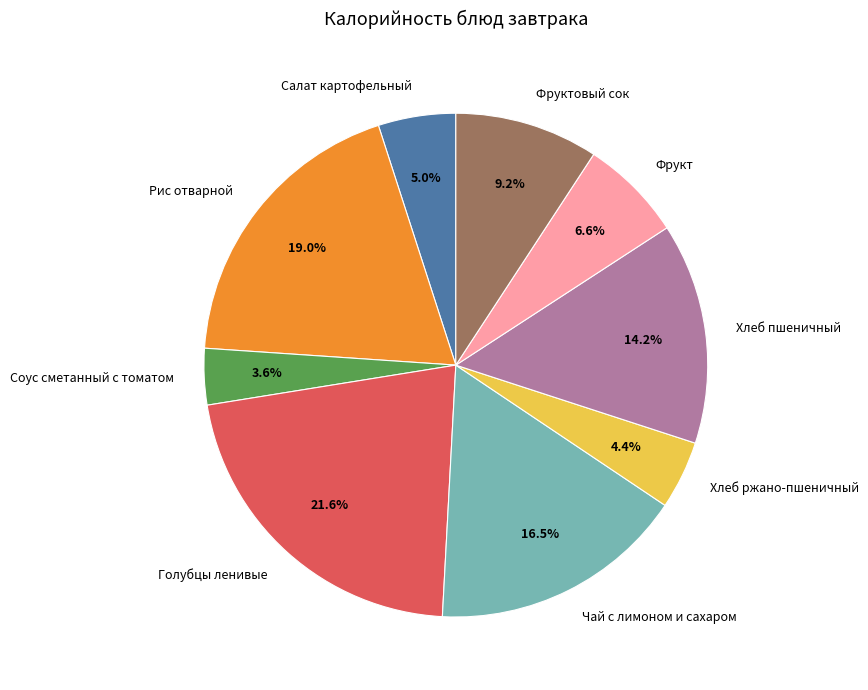

What is the smallest slice in the pie chart?

Соус сметанный с томатом